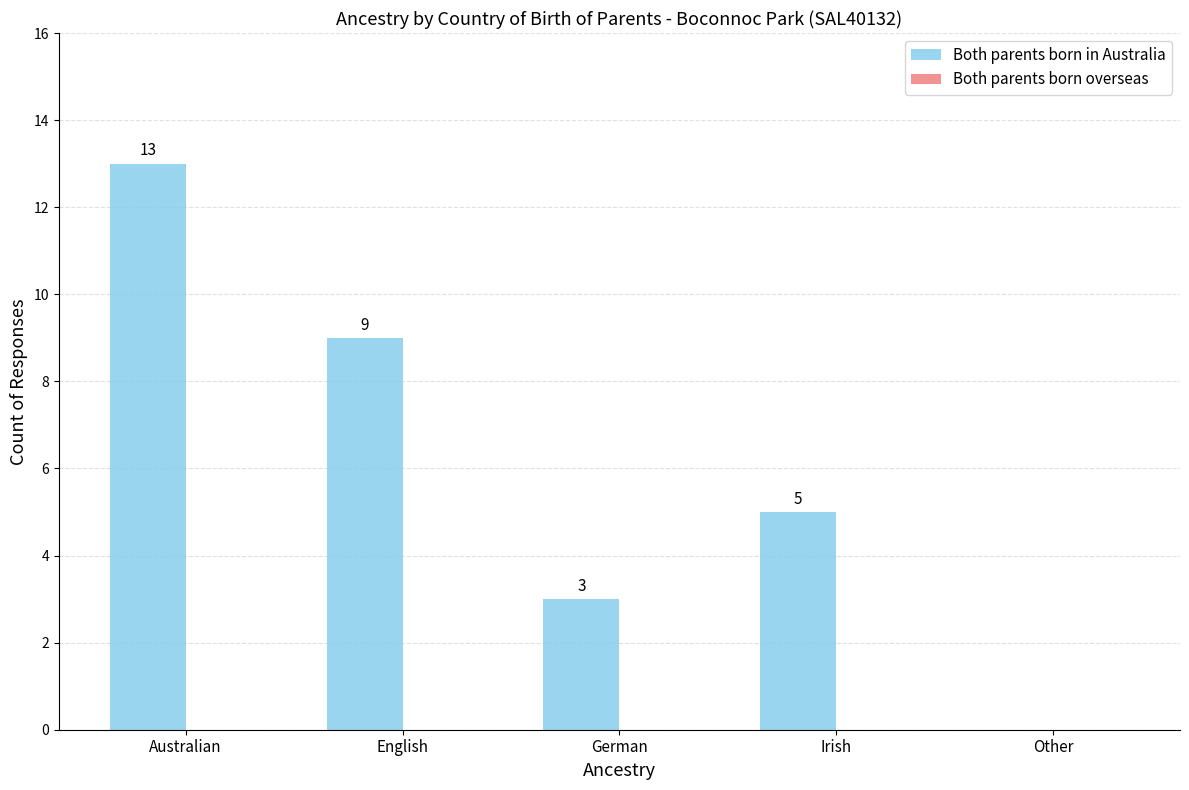

What is the ratio of the value at English to the value at Irish?

1.8